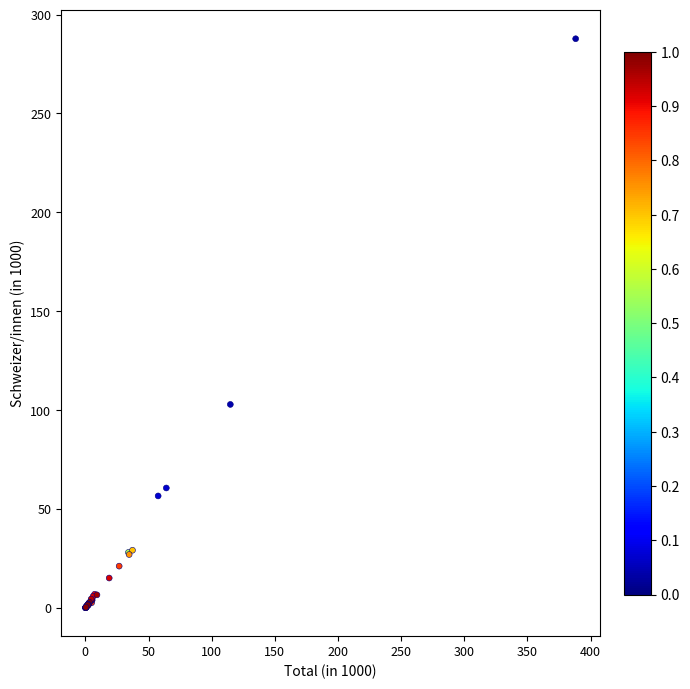

What Y value in the scatter plot is closest to 143?

102.9